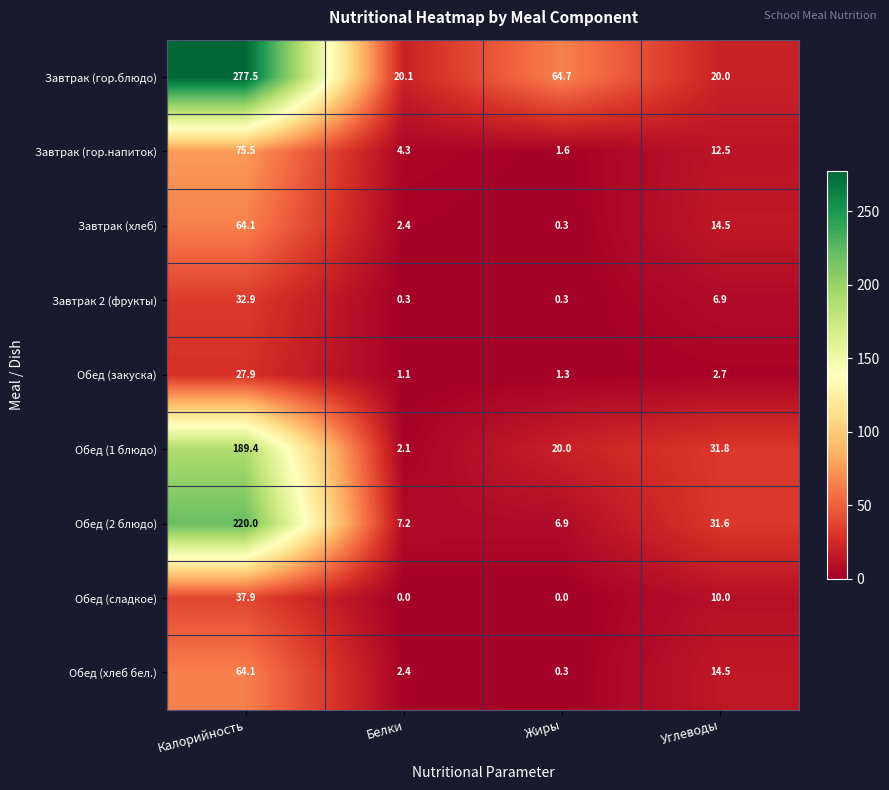

What is the sum of the Завтрак (гор.блюдо) values at Белки and Жиры?

84.8